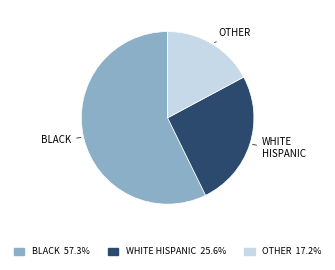

Does any single category account for the majority?

Yes